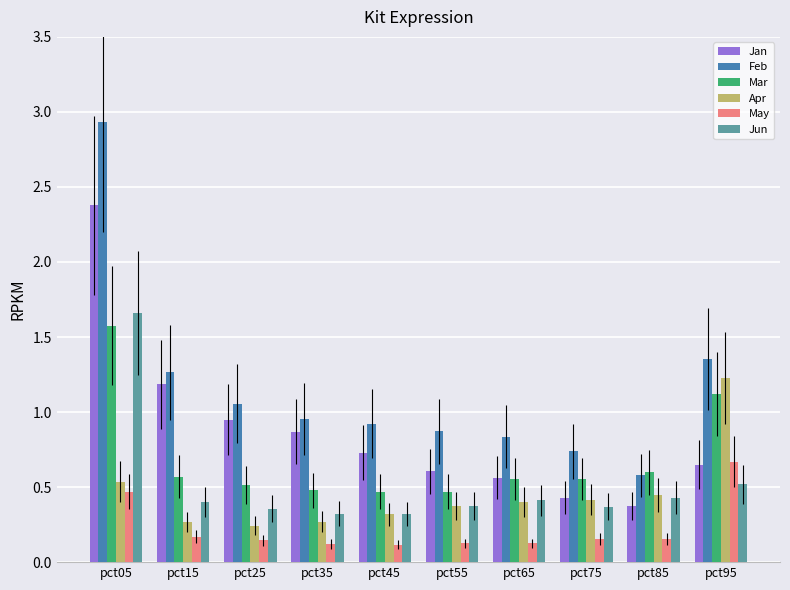

Does the chart contain any negative values?

No